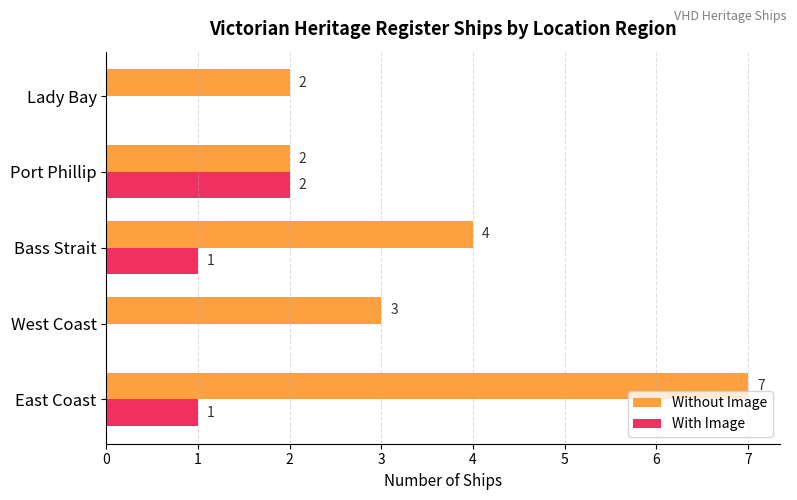

What is the greatest value displayed?

7